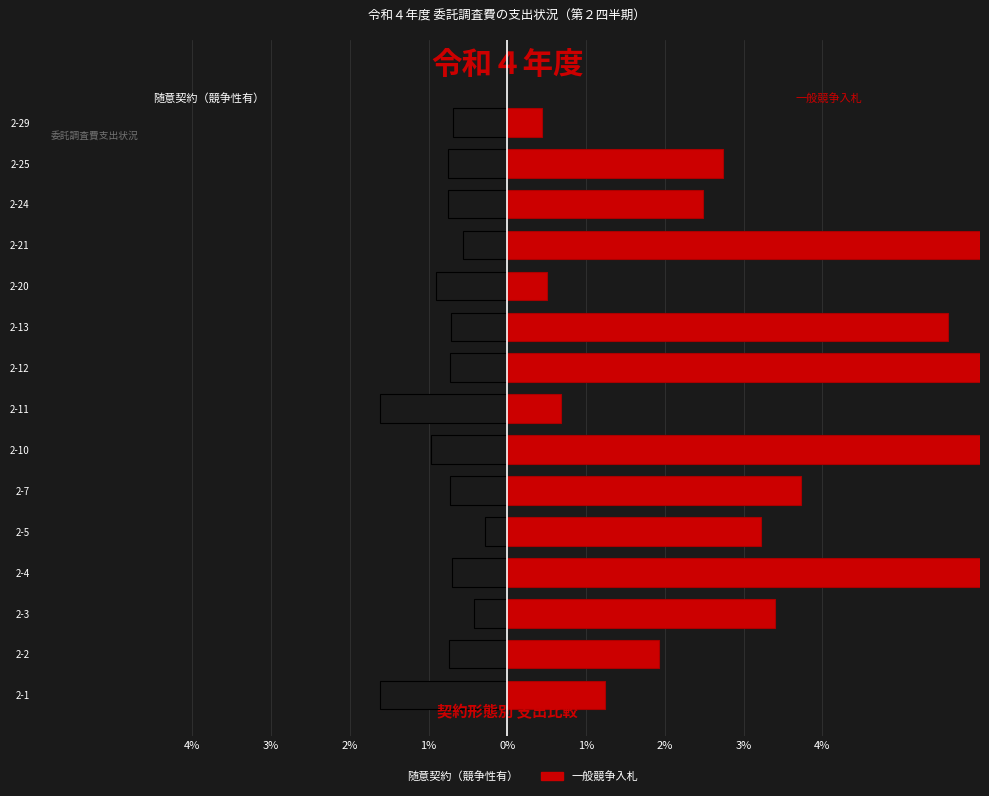

At how many categories does at least one series exceed 7?

3